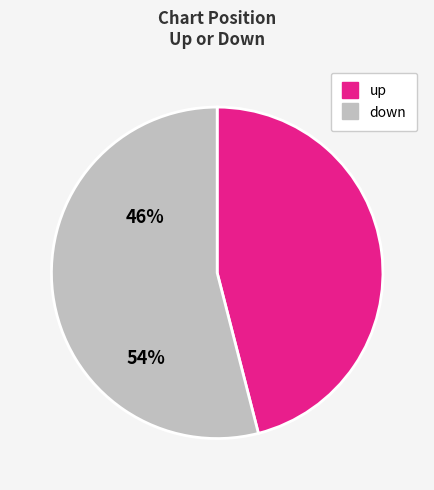

What is the largest slice in the pie chart?

down